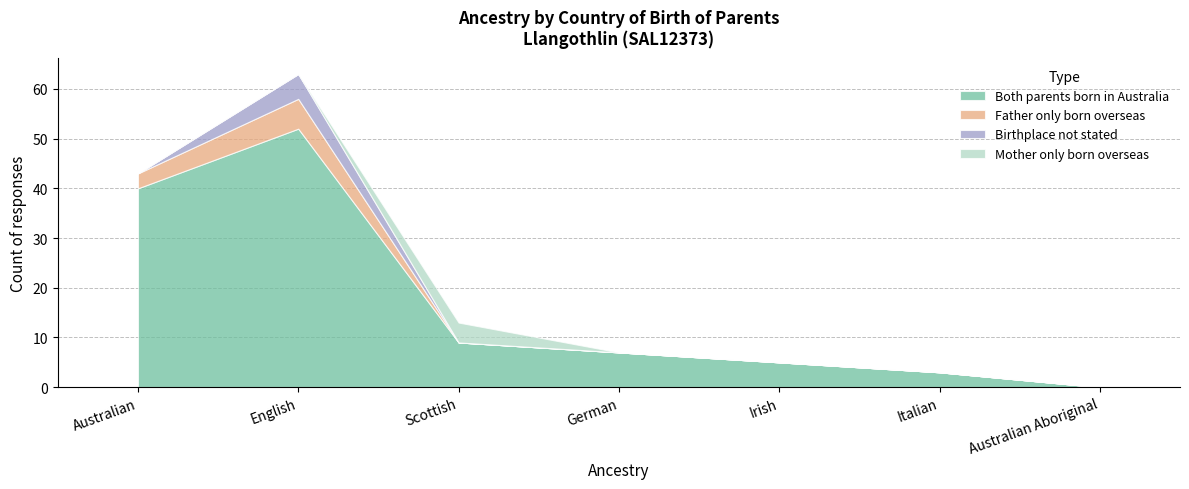

What position from the left is Italian?

6